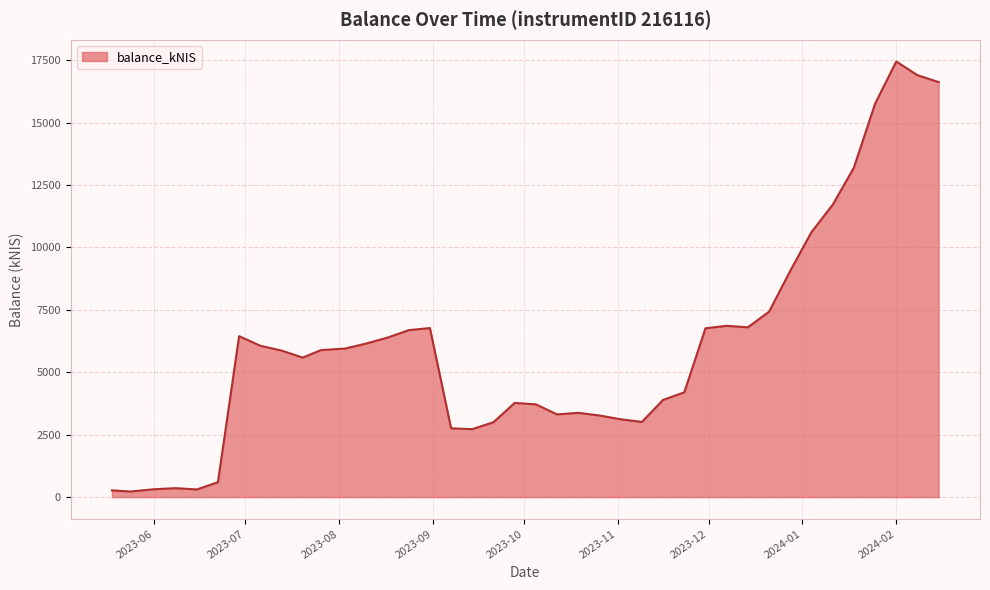

What is the greatest value displayed?

17448.7